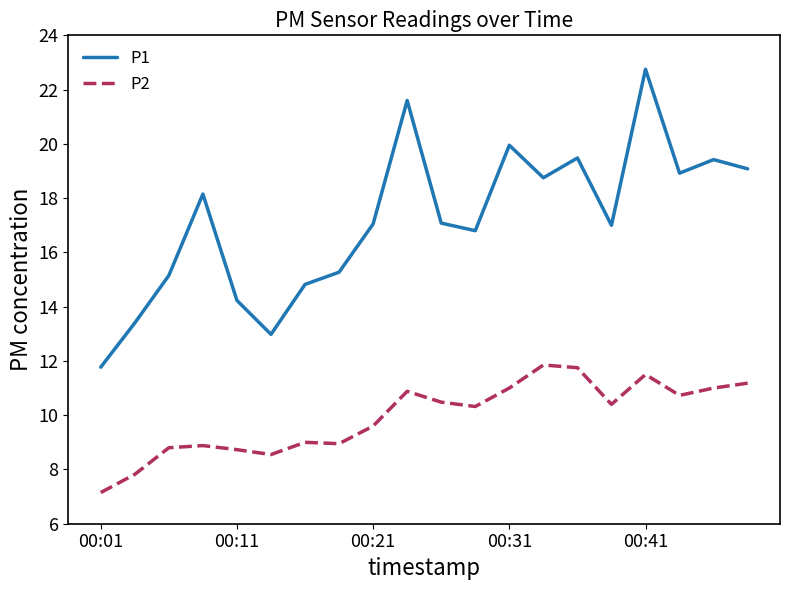

Rank the series by their maximum value, from highest to lowest.

P1, P2